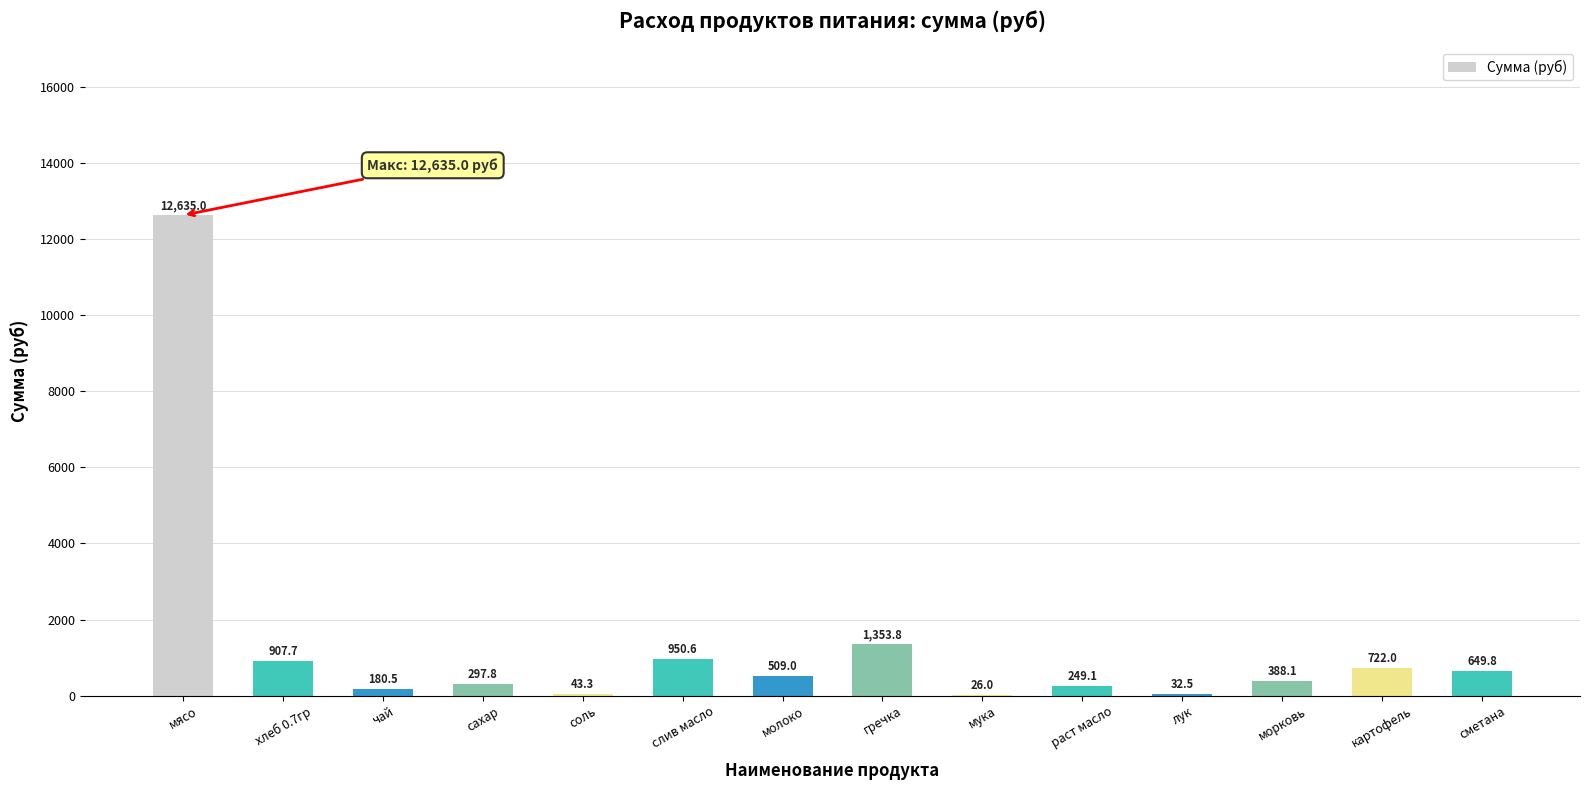

What is the average value?

1353.2